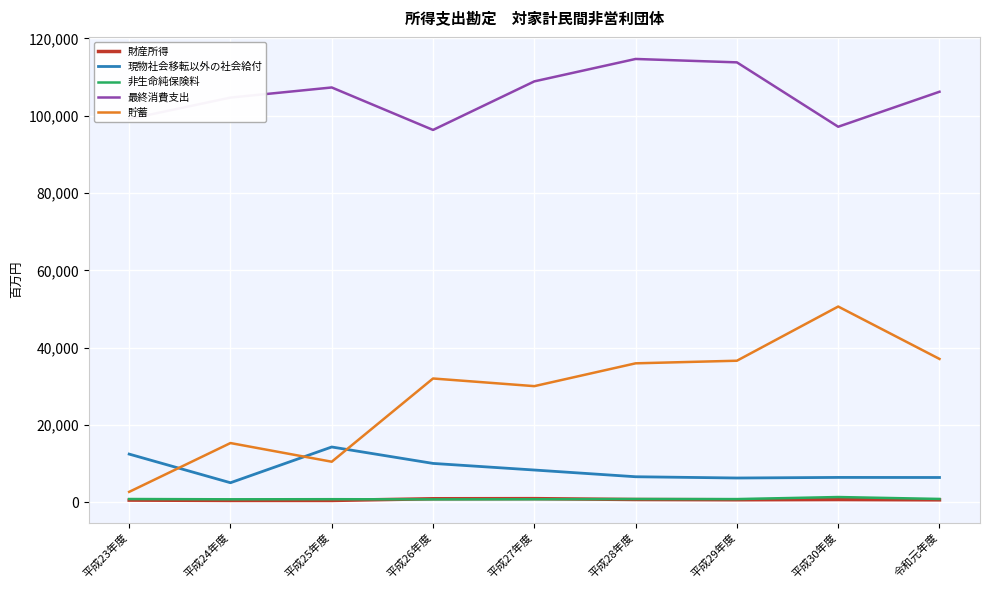

Is the value of 最終消費支出 at 平成26年度 greater than the value of 現物社会移転以外の社会給付 at 平成29年度?

Yes